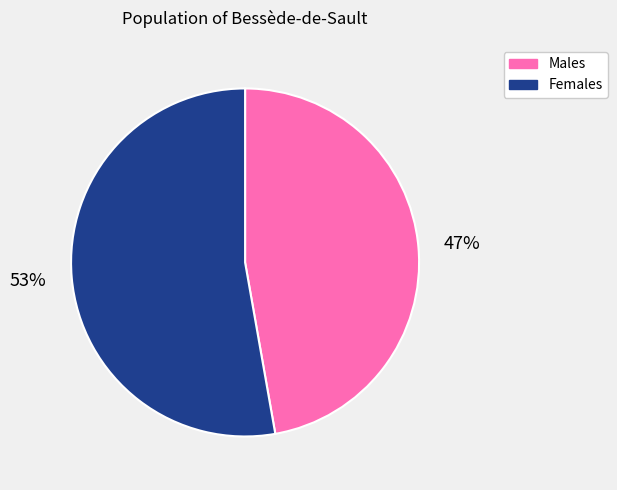

To the nearest percent, what is the difference between the largest and smallest slice percentages?

6%